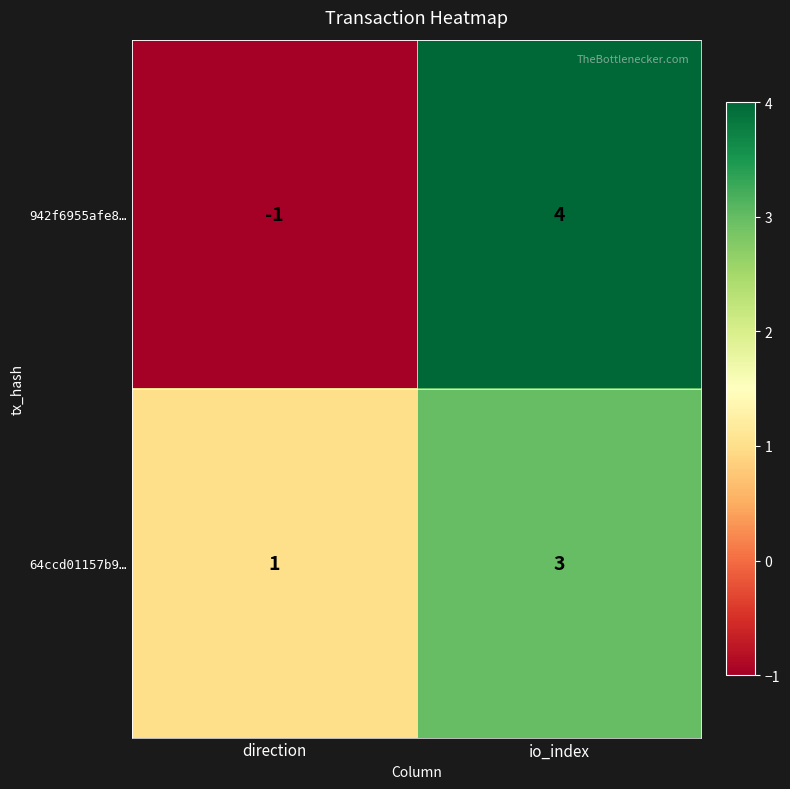

What is the sum of the 942f6955afe8… values at io_index and direction?

3